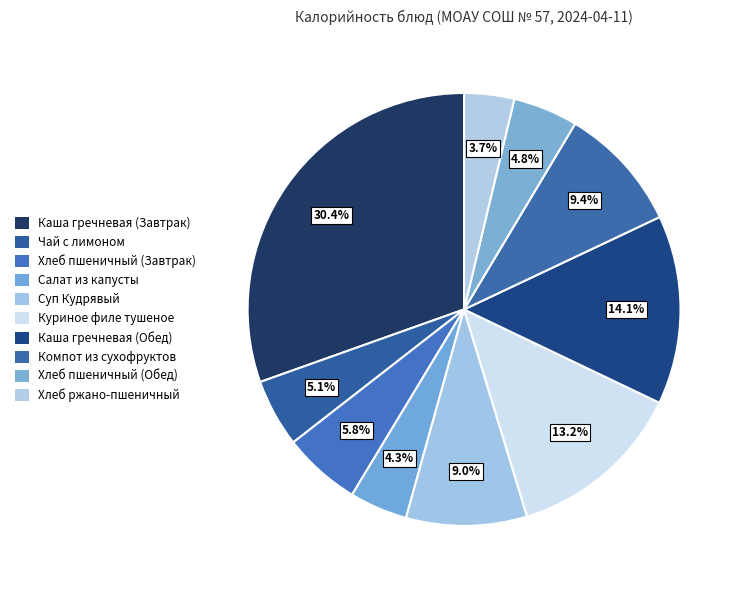

How many segments does this pie chart have?

10